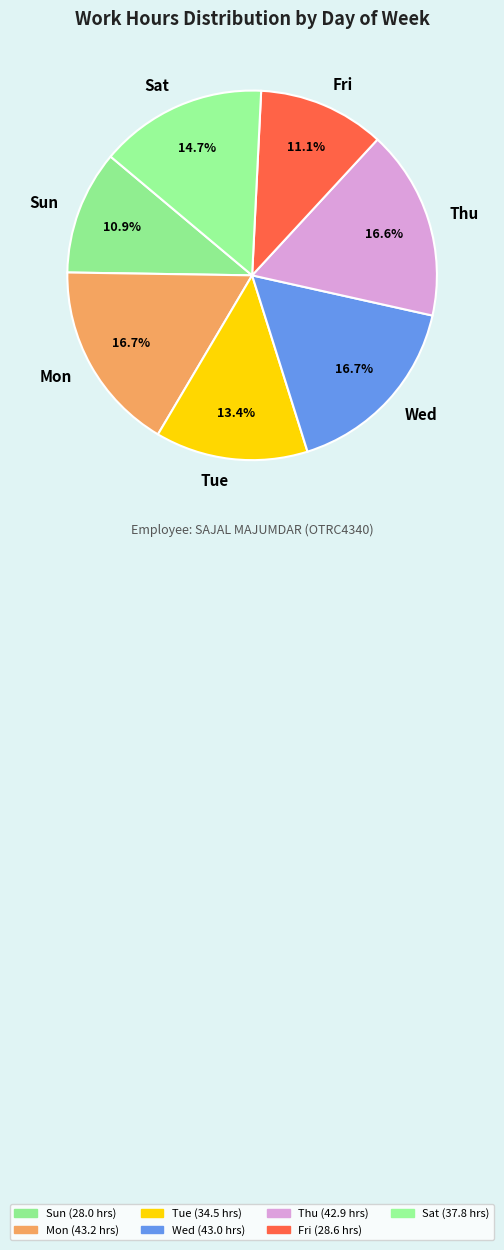

Does Sat account for over 50% of the chart?

No